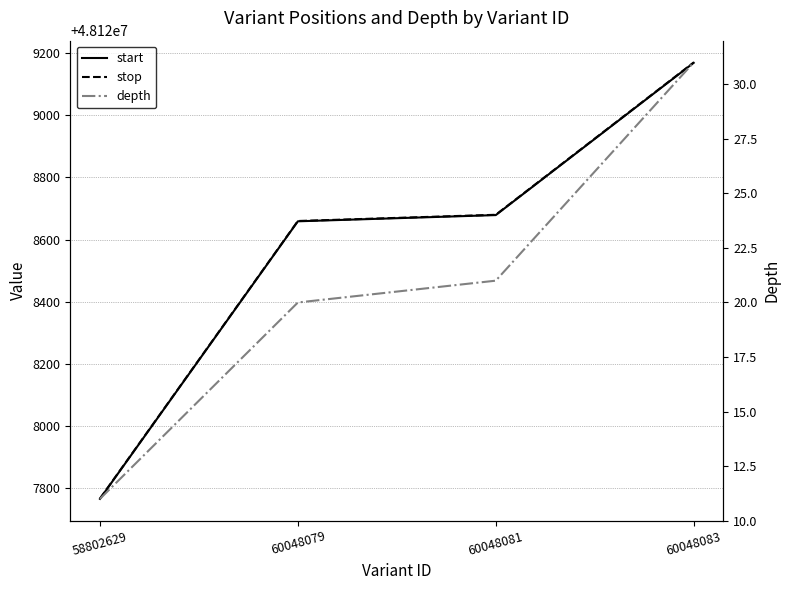

True or false: start and depth cross at least once.

False